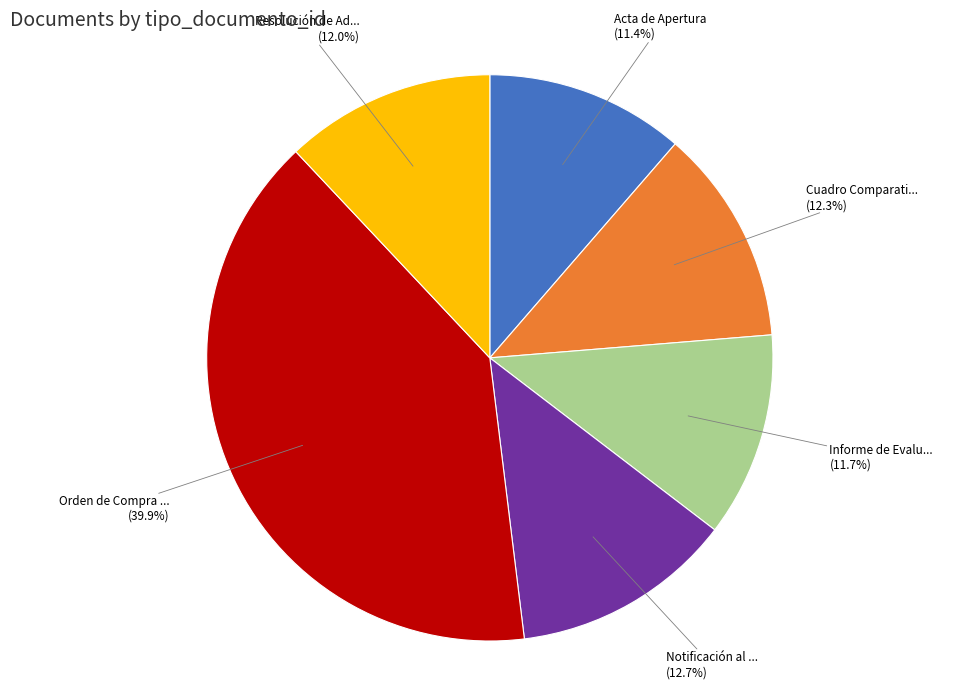

Is there any slice that represents more than half of the pie?

No